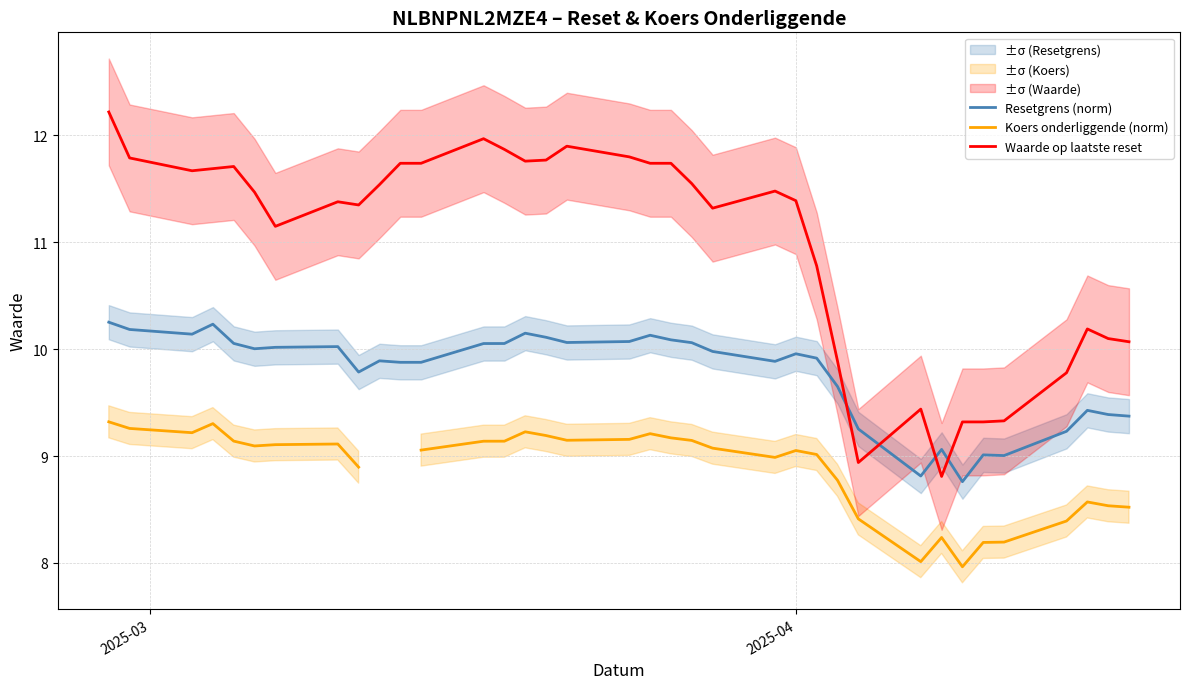

What is the highest value of the Waarde op laatste reset series?

12.2